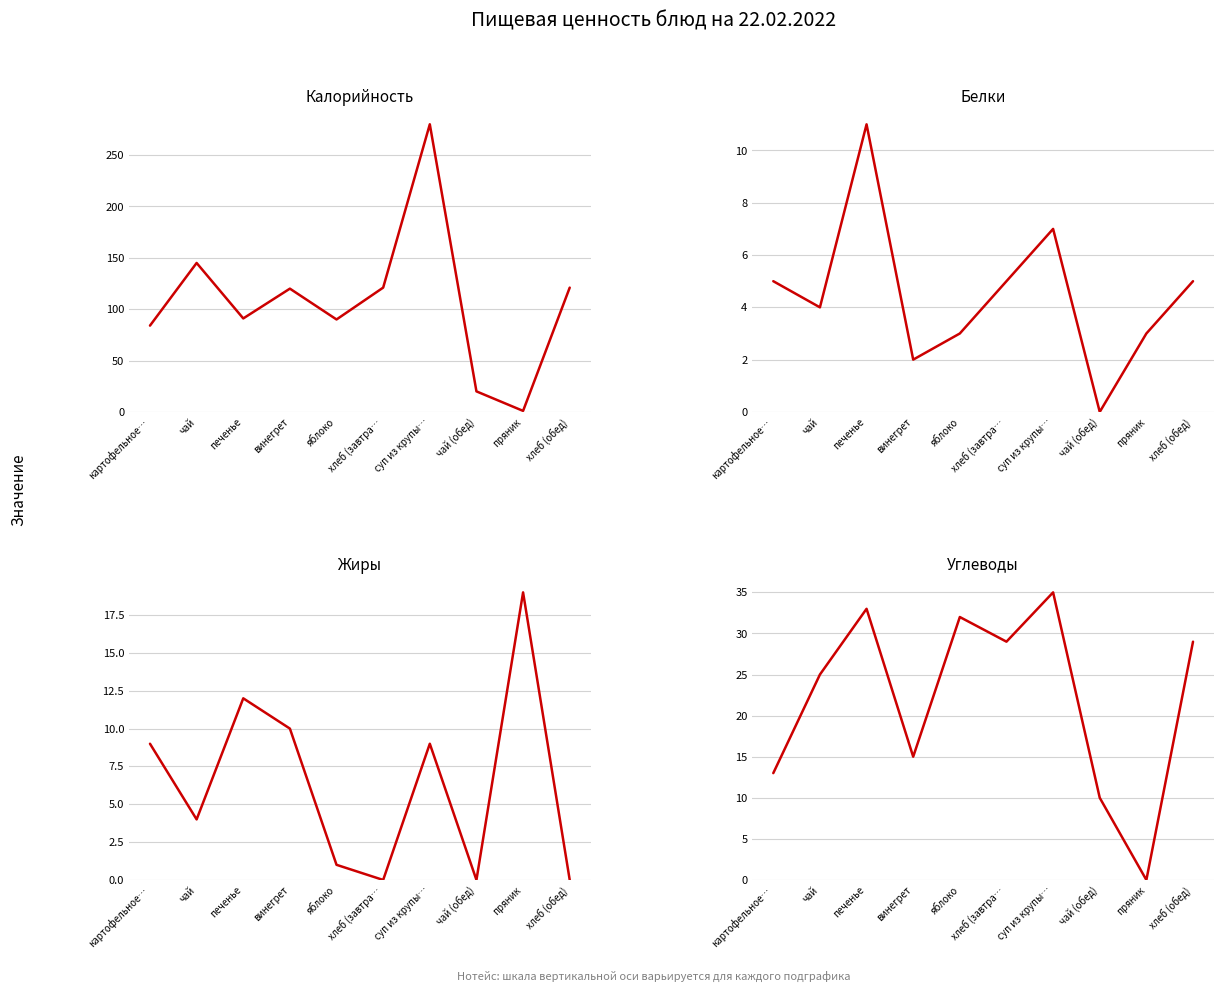

How many distinct data groups are displayed?

4